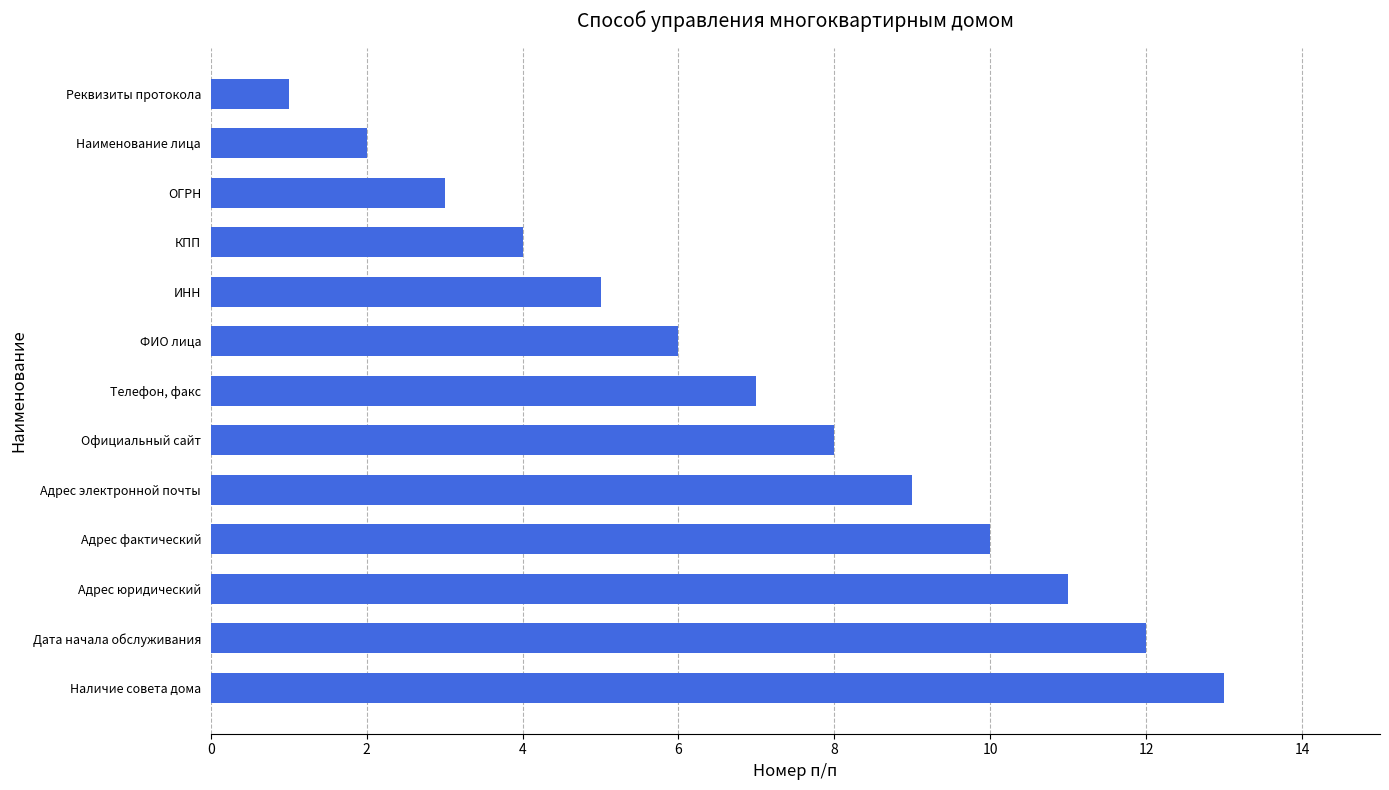

What position from the top is Дата начала обслуживания?

12